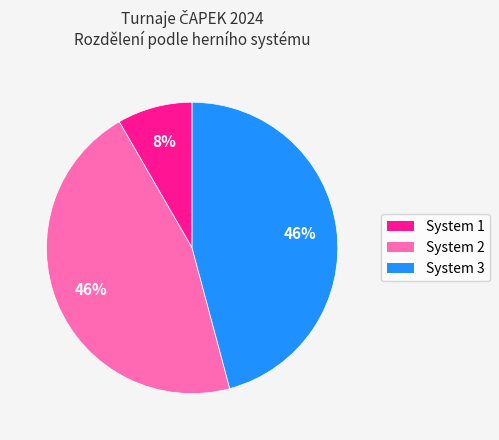

Count the number of slices in the pie.

3